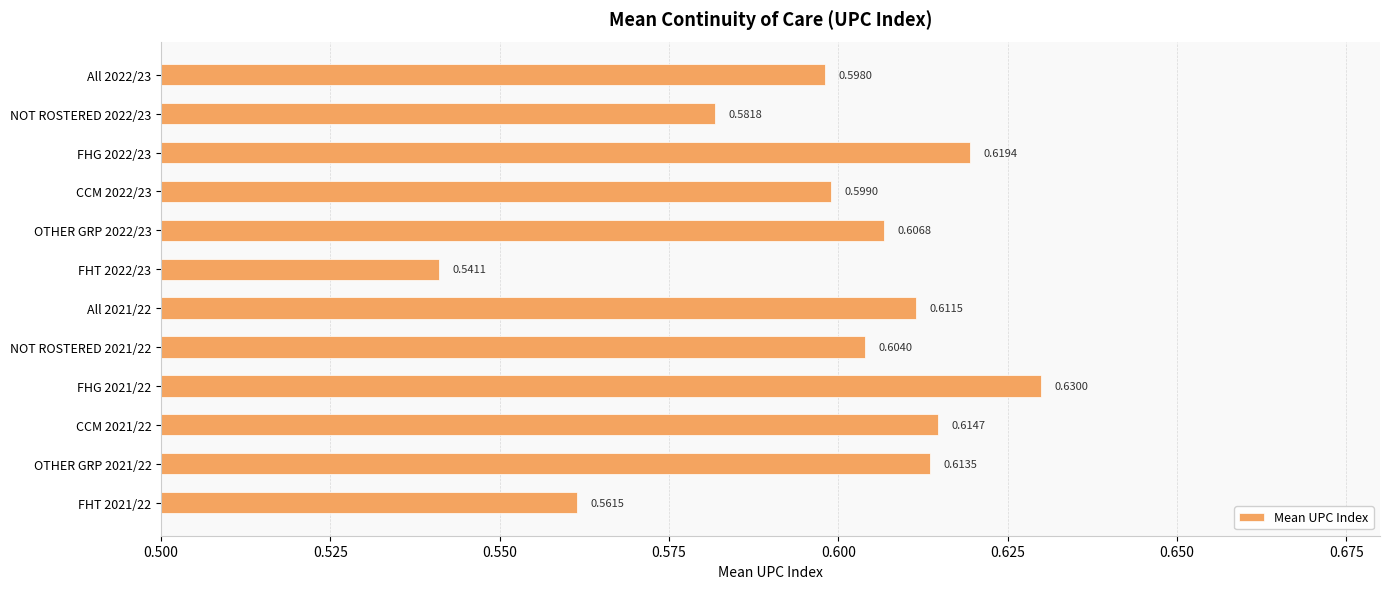

What is the difference between the second highest and minimum values?

0.1